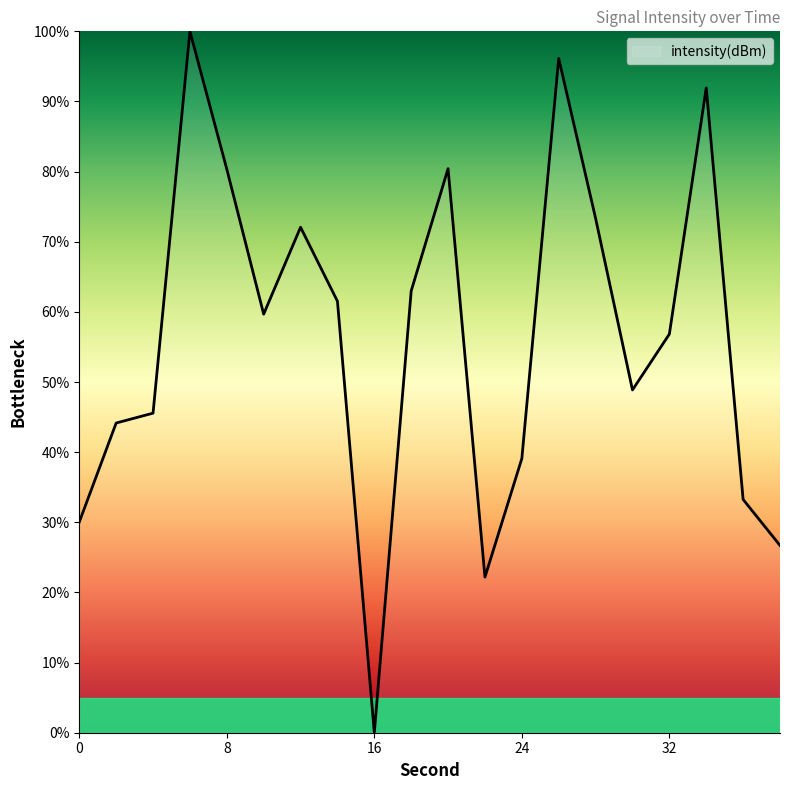

What is the difference between the maximum and minimum values?

100.0